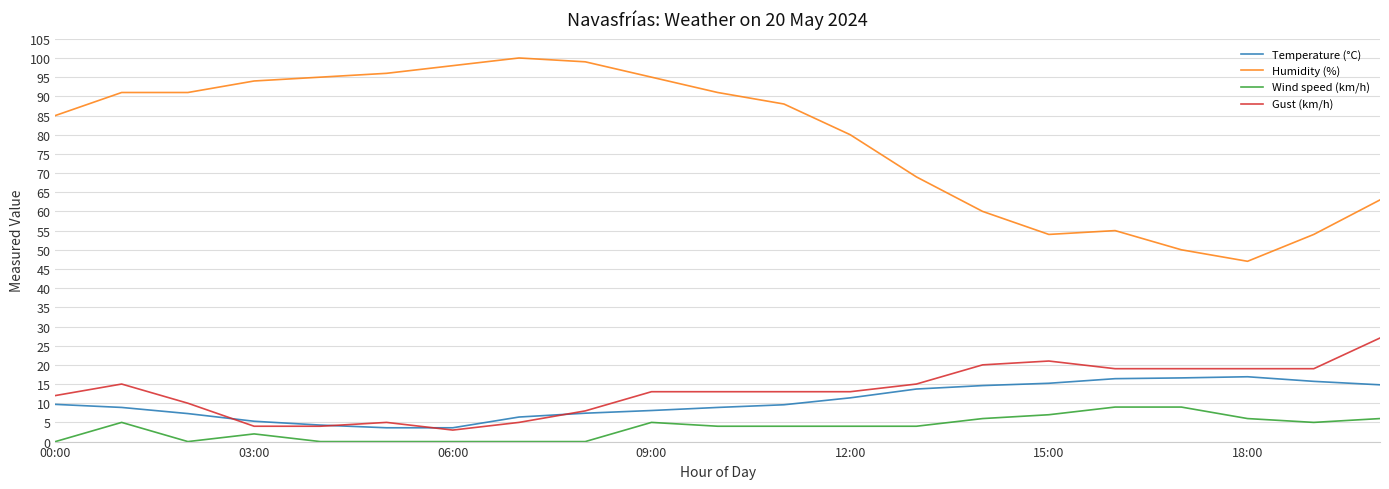

True or false: Temperature (°C) and Humidity (%) cross at least once.

False